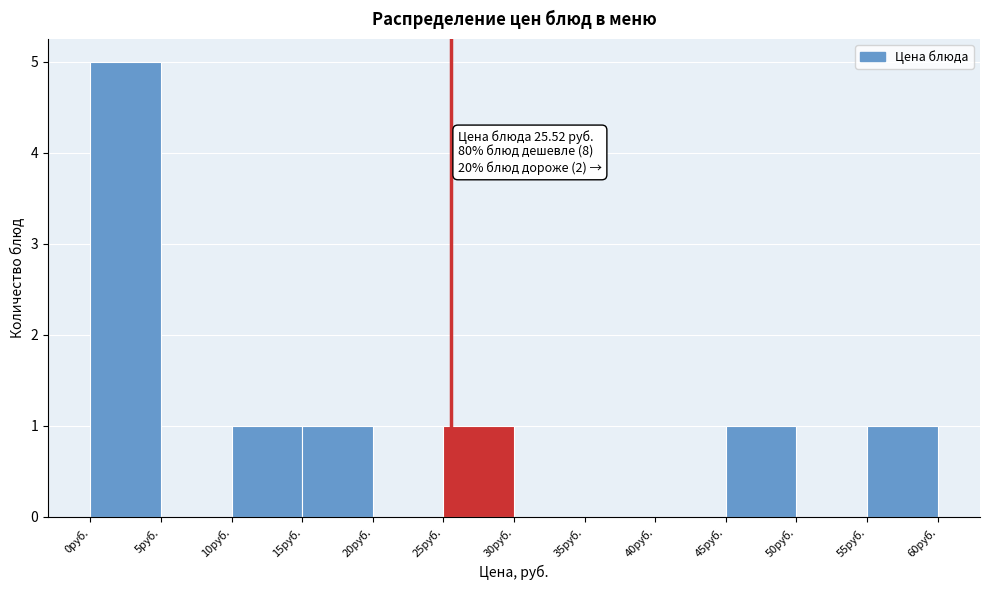

Which range on the x-axis has the tallest bar?

0 to 5